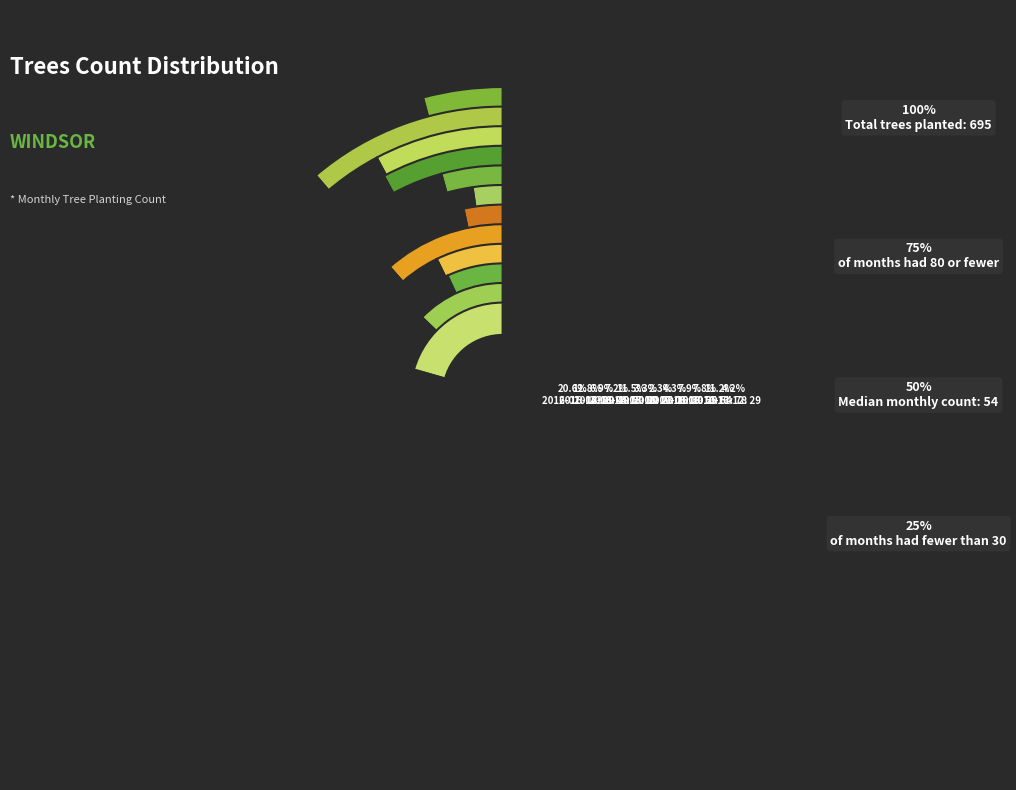

The 2016-01 slice represents 27% of the pie. True or false?

False